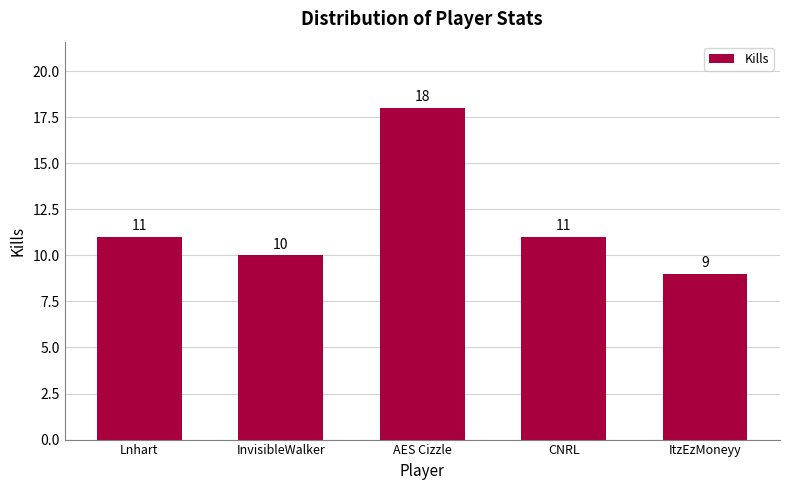

What is the smallest value displayed?

9